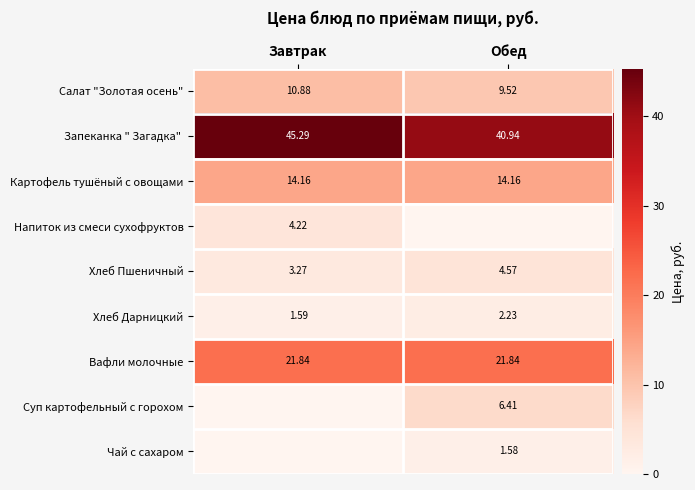

The Хлеб Дарницкий series shows 2.3 at Завтрак. True or false?

False